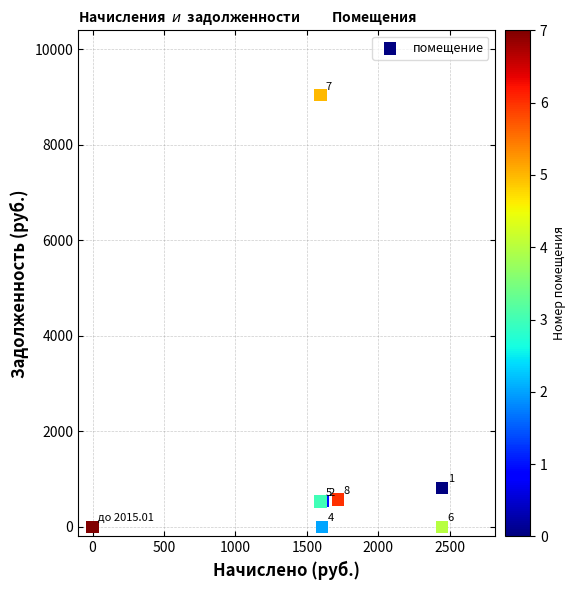

What Y value in the scatter plot is closest to 4518?

816.3